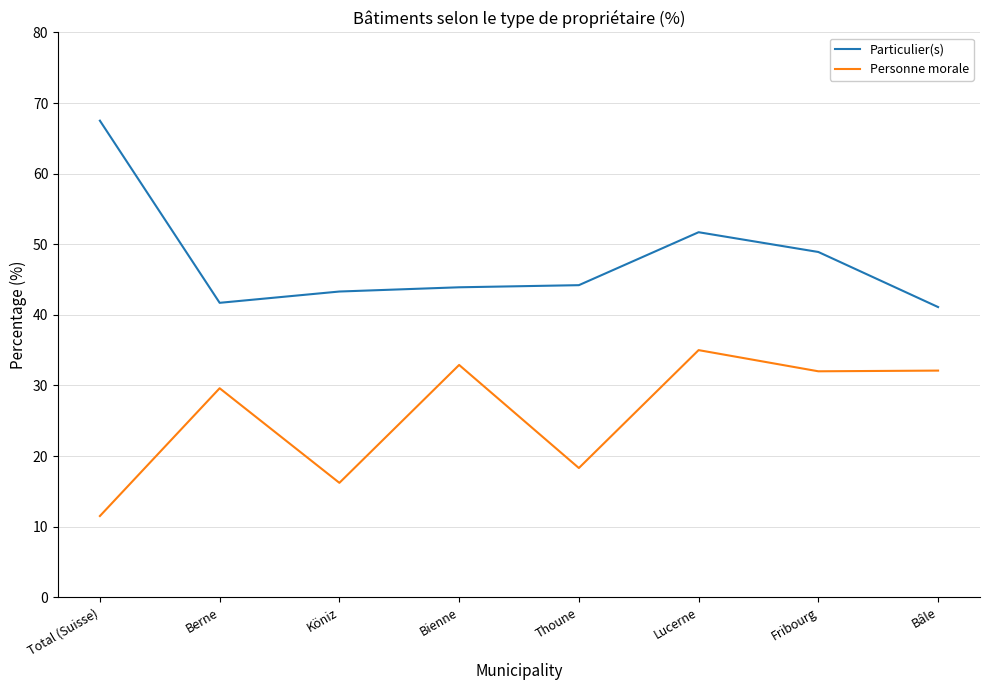

True or false: Personne morale has a value of 32.0 at Fribourg.

True